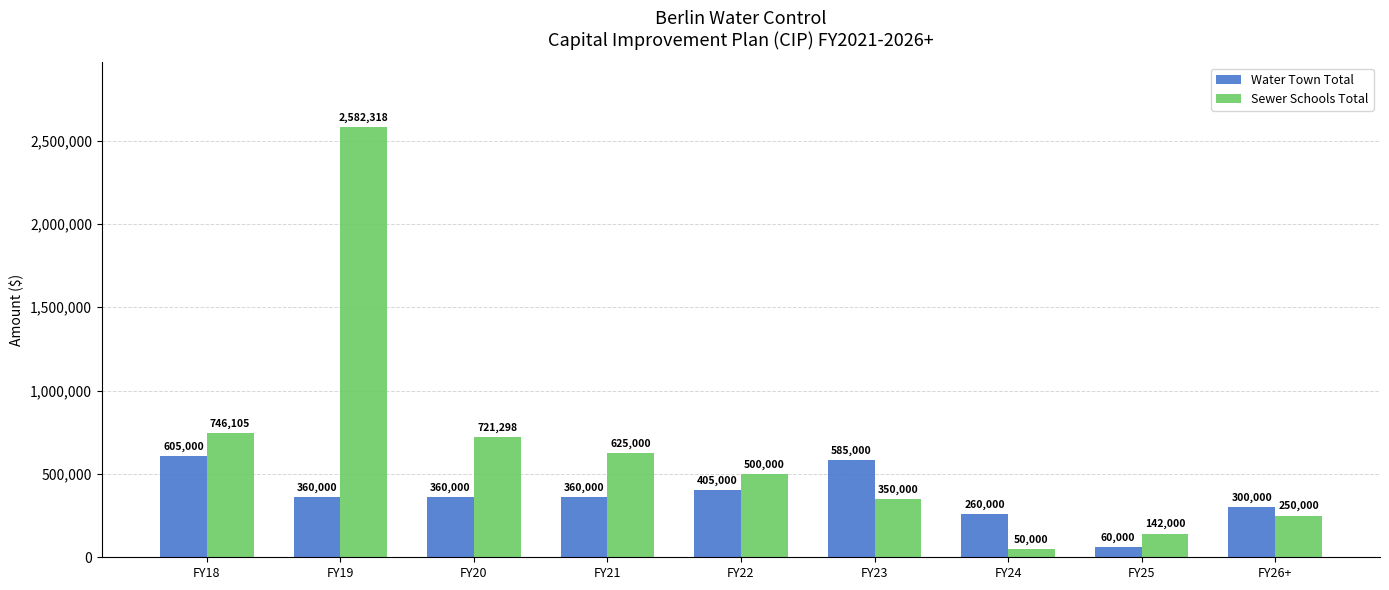

How many values in the Sewer Schools Total series are below 500000?

4